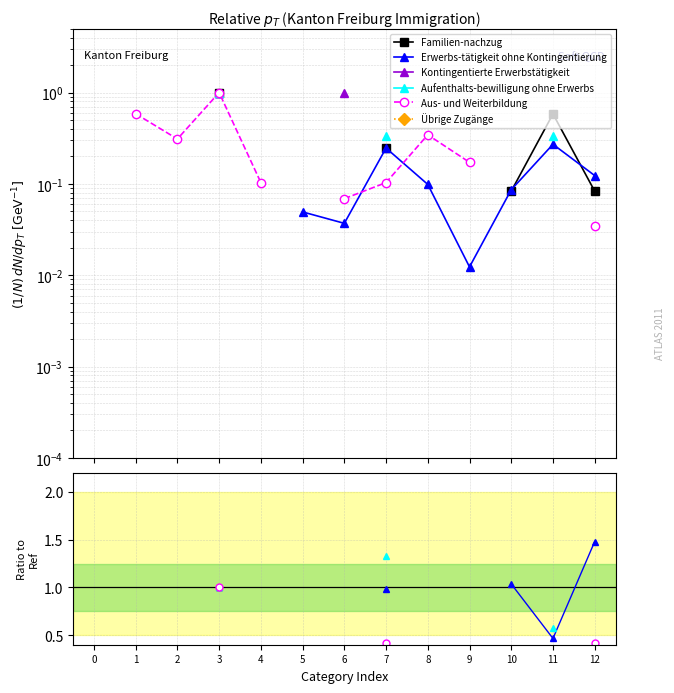

True or false: Kontingentierte Erwerbstätigkeit and Familien-nachzug cross at least once.

False